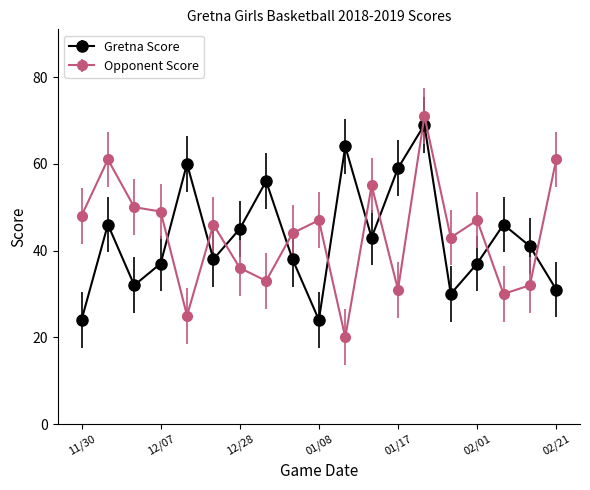

List the series in order of their peak value, highest first.

Opponent Score, Gretna Score